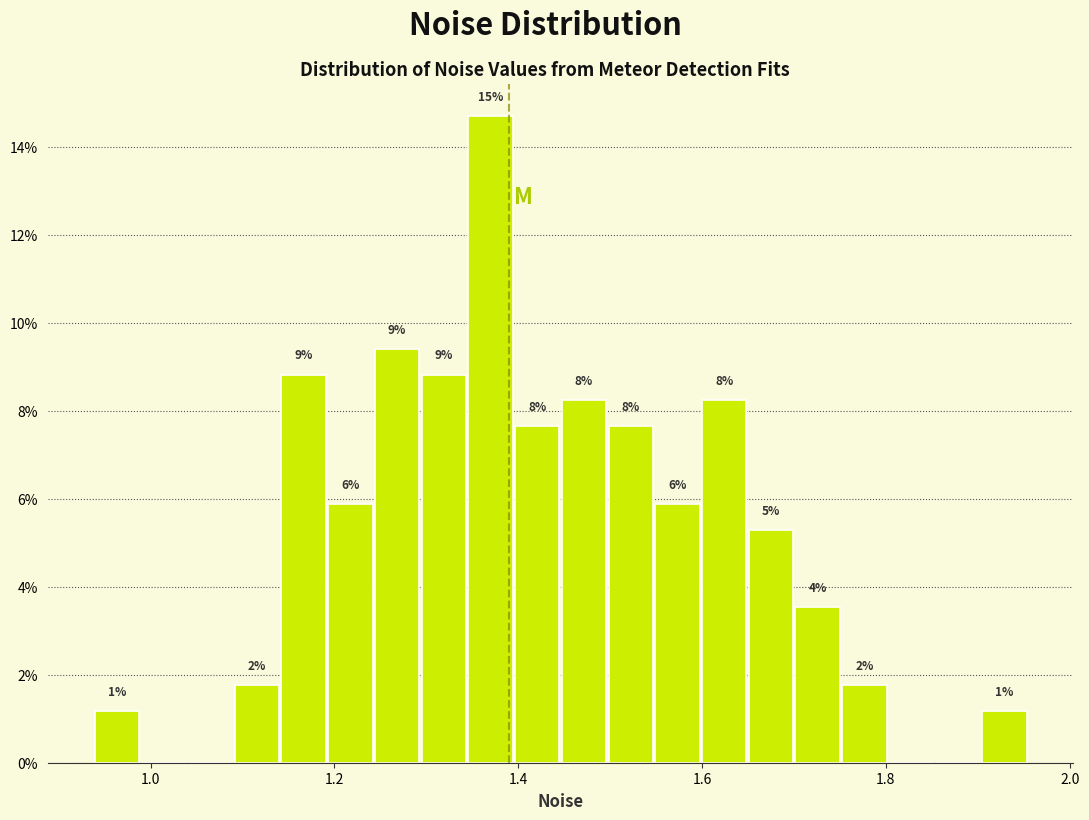

Around what value on the x-axis is the tallest bar? Give the approximate position of its centre, as read against the axis.

1.36